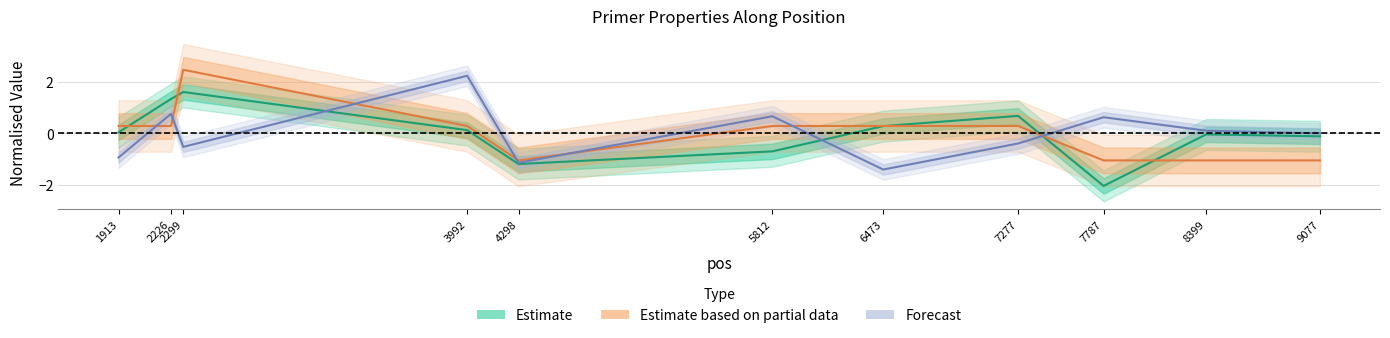

True or false: PRIMER_RIGHT_0_END_STABILITY has a value of 0.1 at 8399.

True